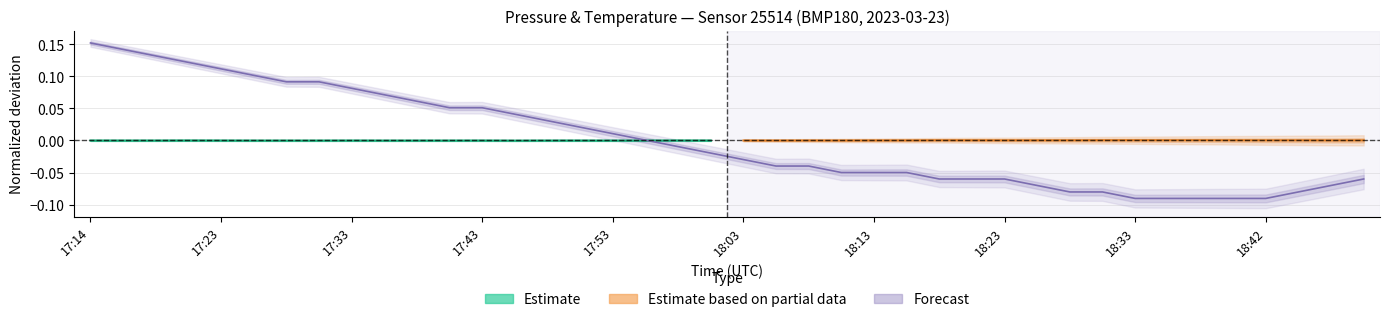

What is the sum of the values at 38 and 27?

-0.1